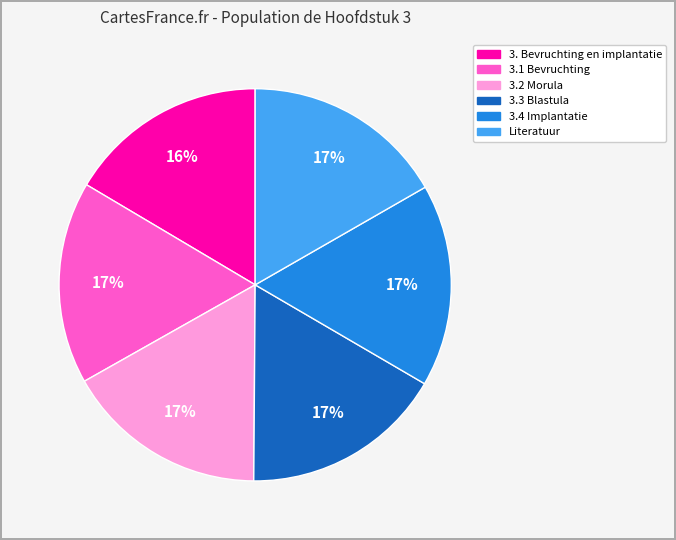

Does any single category account for the majority?

No